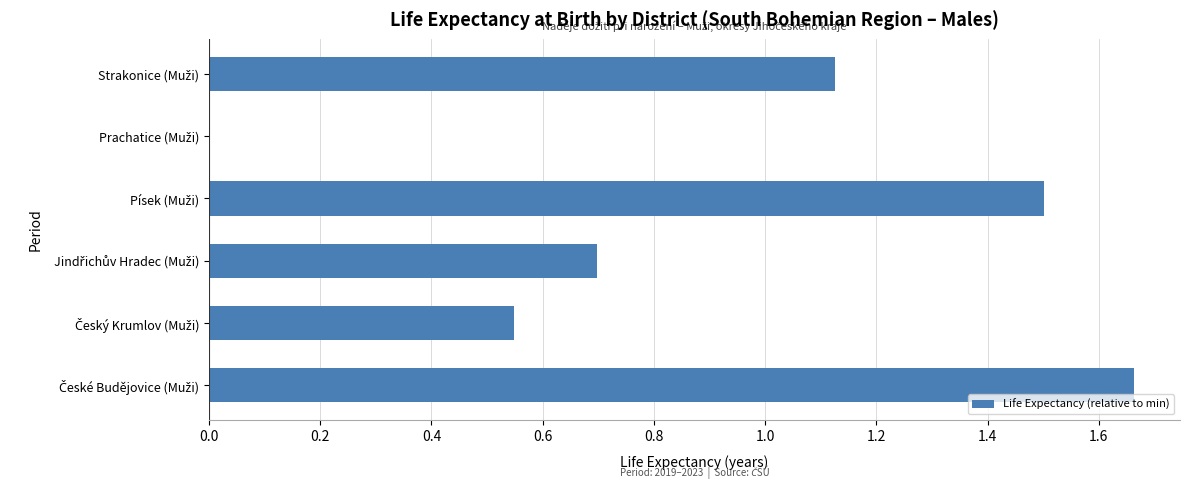

What is the sum of all values?

5.5